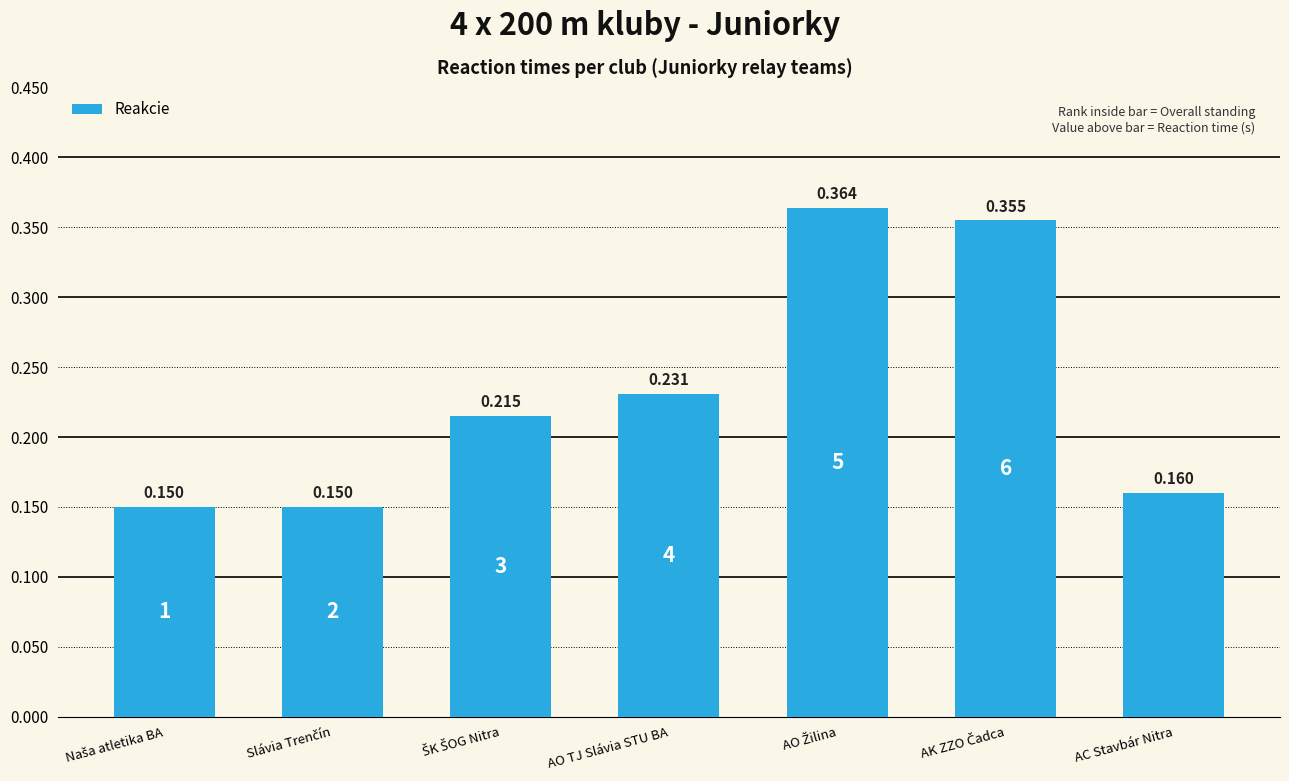

What is the label of the 4th bar from the left?

AO TJ Slávia STU BA